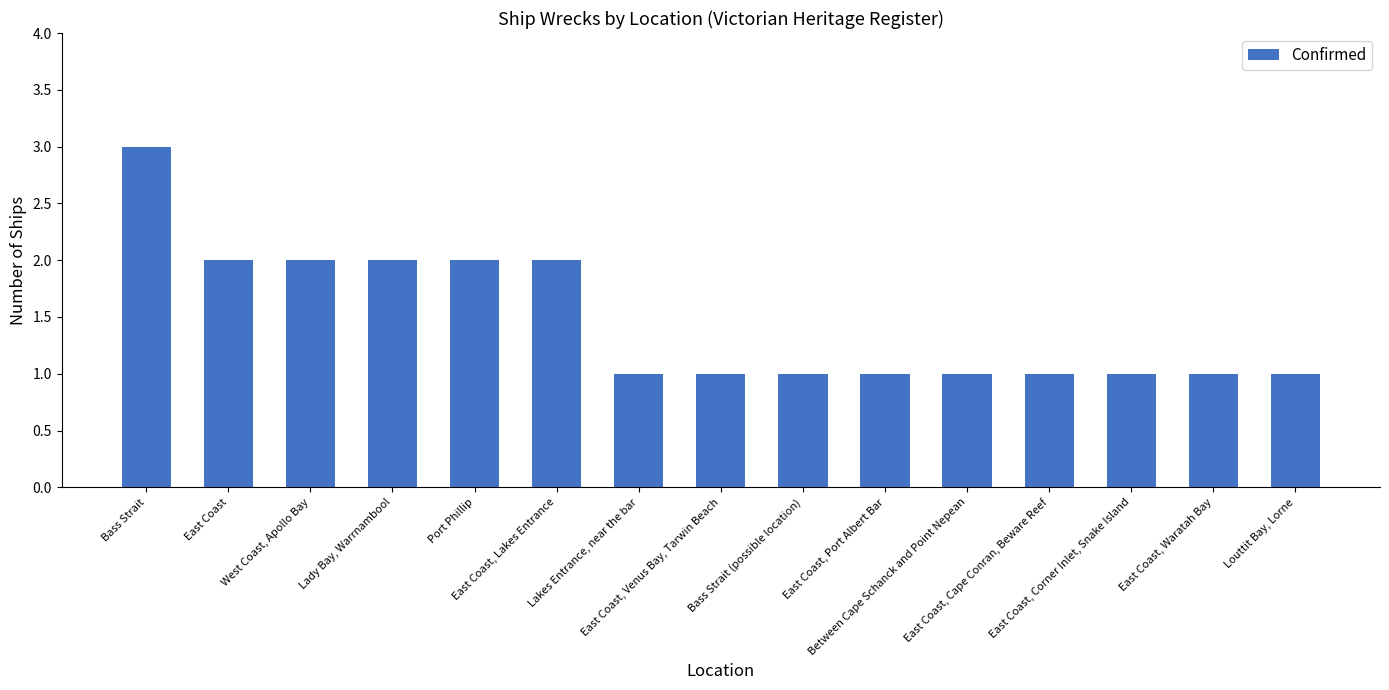

What is the value of the 12th bar from the left?

1